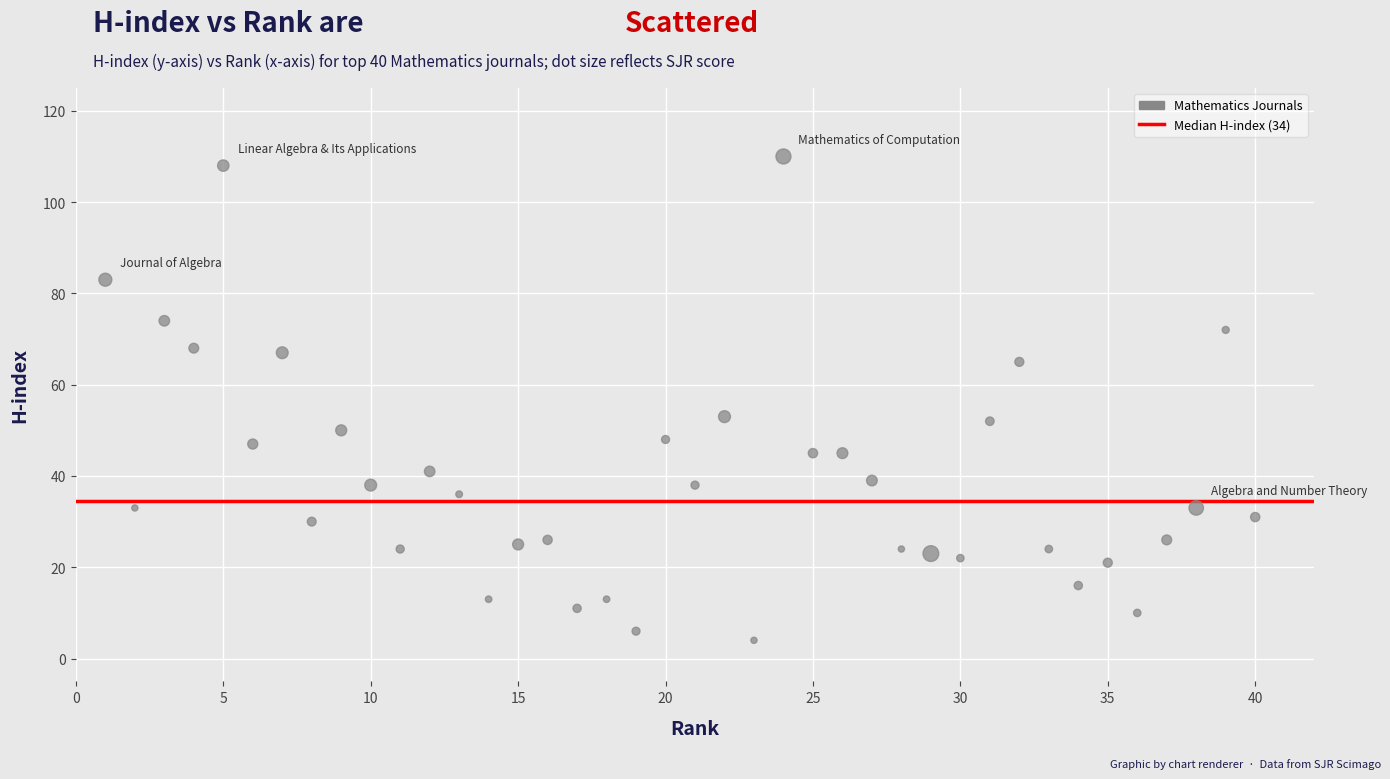

What is the range of X values (max minus min)?

39